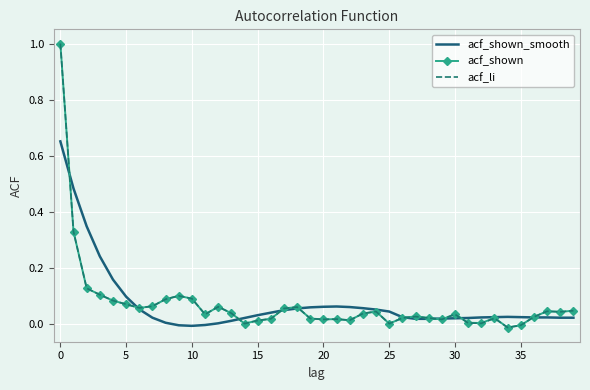

What is the maximum value shown in the chart?

1.0